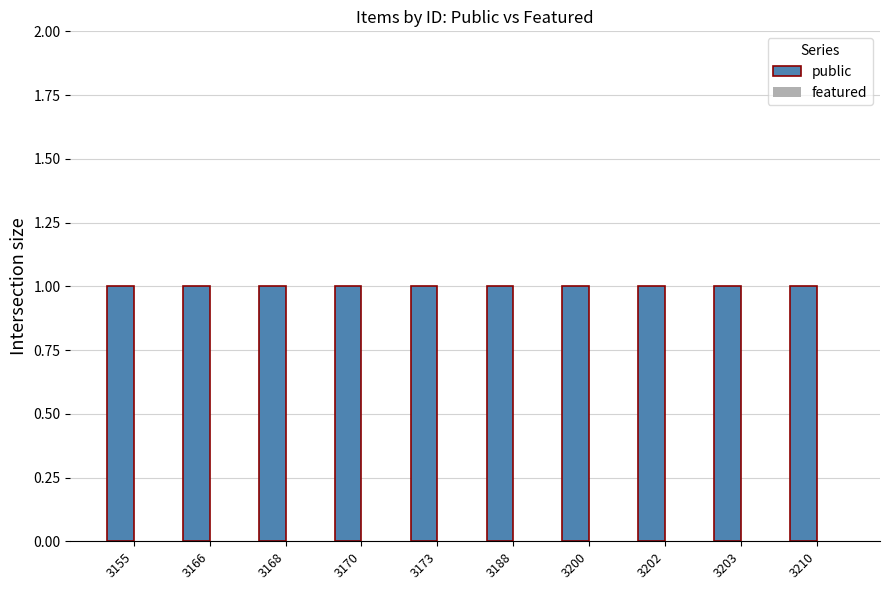

Are the bars grouped side by side (vs. stacked)?

Yes